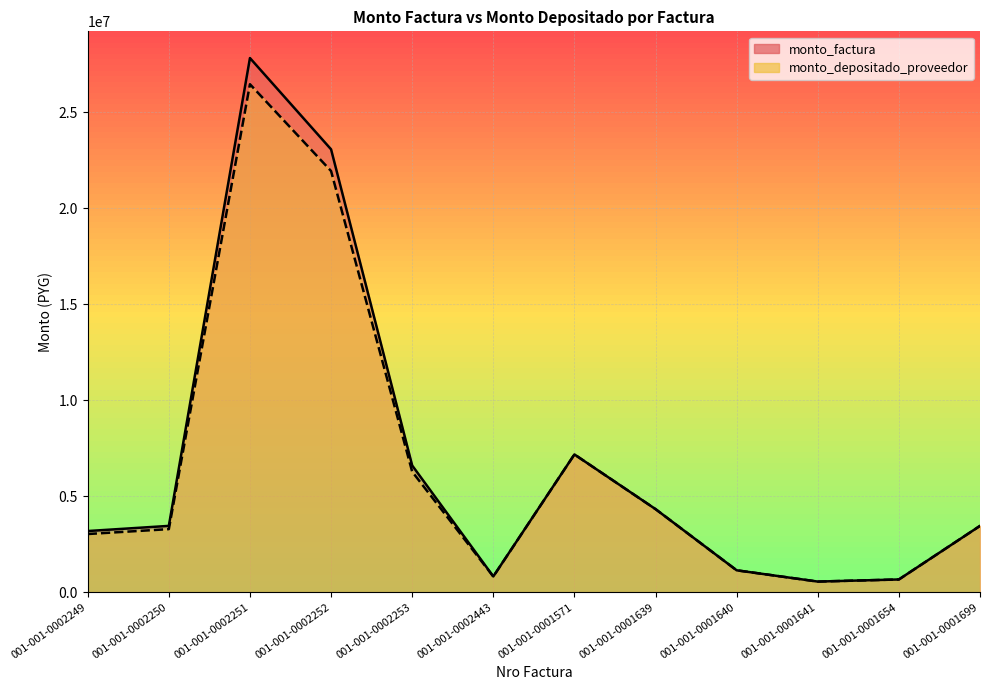

What is the smallest value displayed?

550000